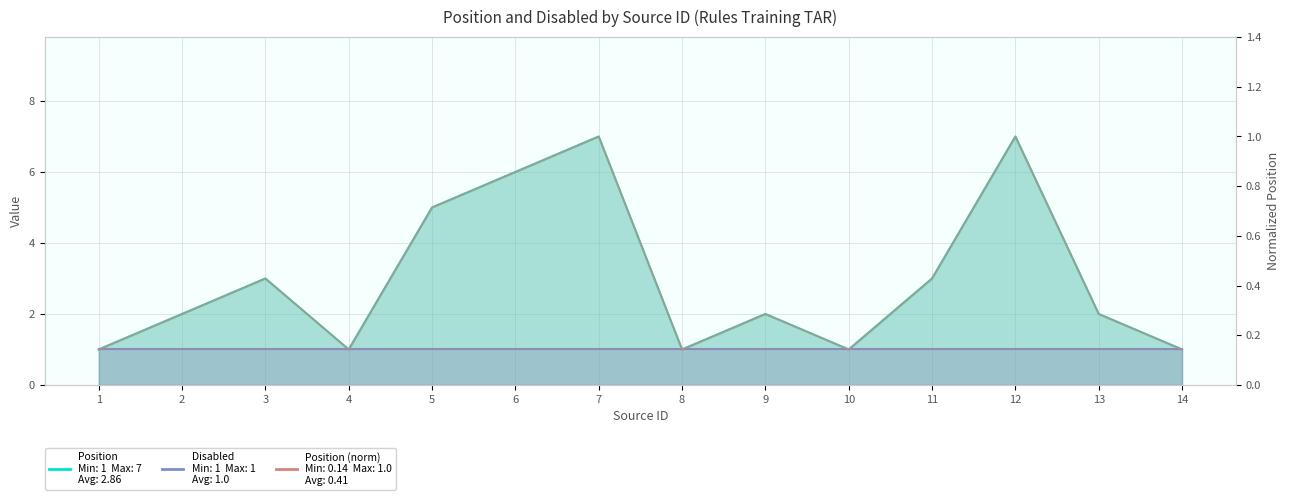

Rank the categories by value from lowest to highest.

1, 4, 8, 10, 14, 2, 9, 13, 3, 11, 5, 6, 7, 12